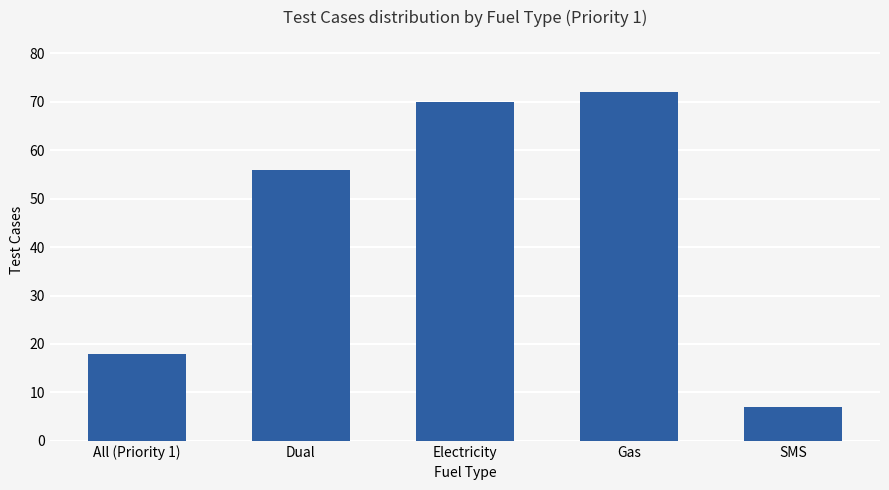

Reading left to right, transcribe all the data shown in this chart.

18	56	70	72	7